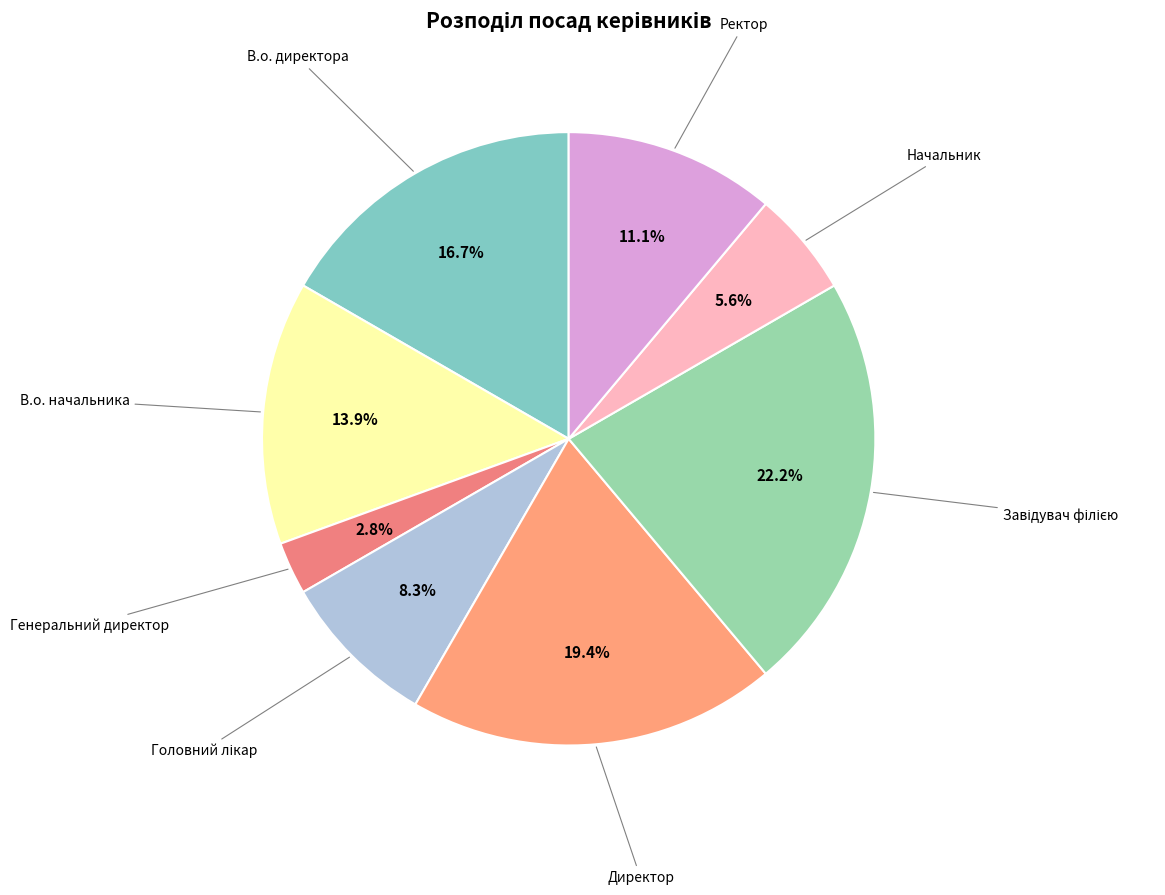

To the nearest percent, what is the average slice percentage?

12%